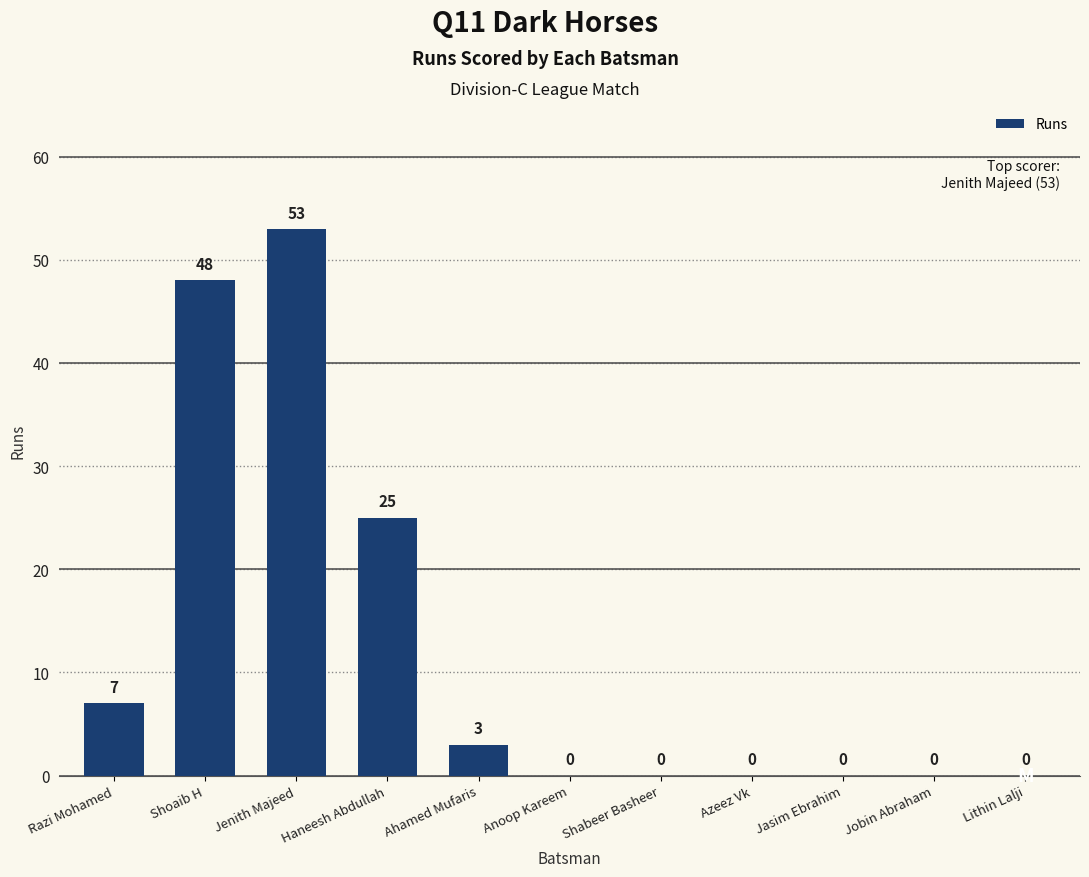

Reading left to right, extract all data points from this chart.

7	48	53	25	3	0	0	0	0	0	0